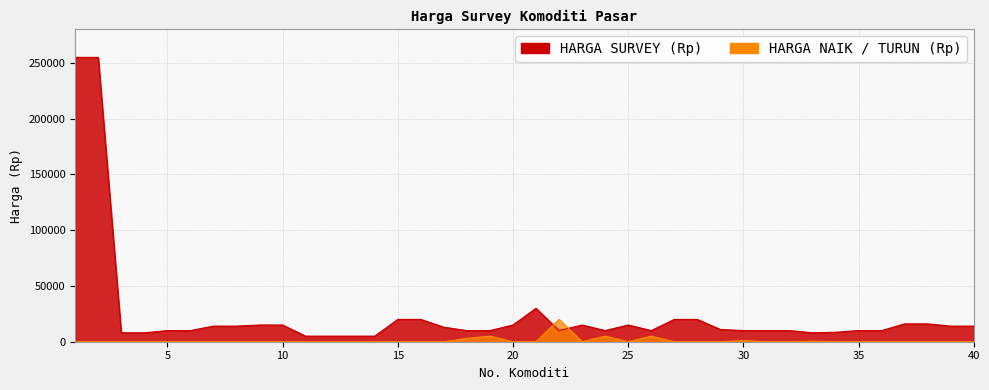

Which series has the largest total across all categories?

HARGA SURVEY (Rp)